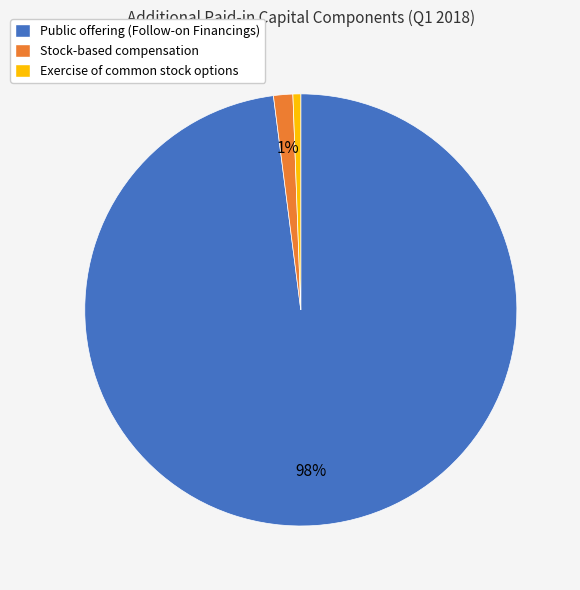

Is there a majority slice in this chart?

Yes